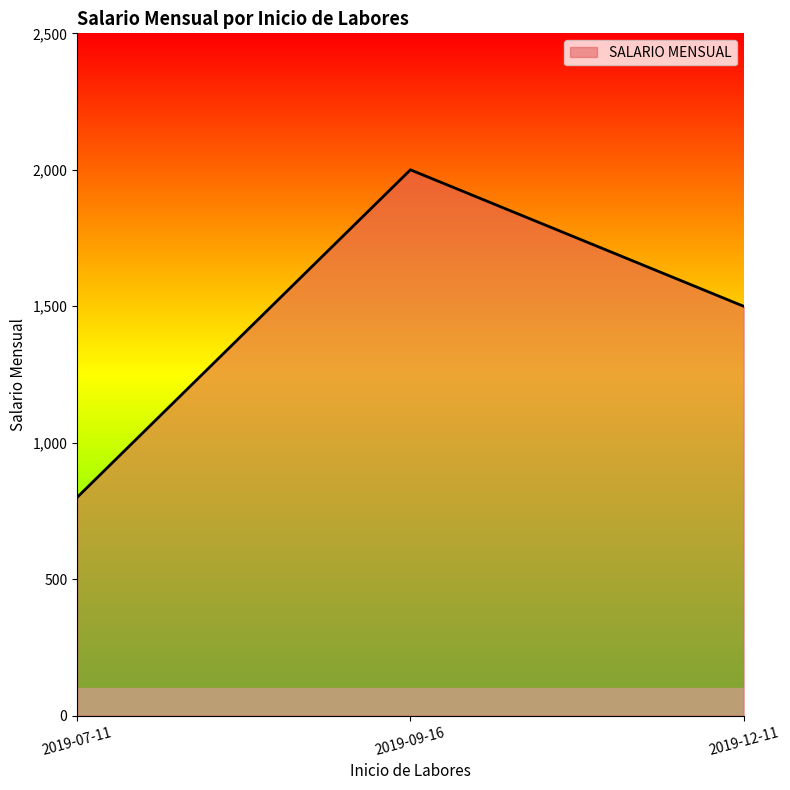

Reading right to left, what are all the values shown in this chart?

1500	2000	800